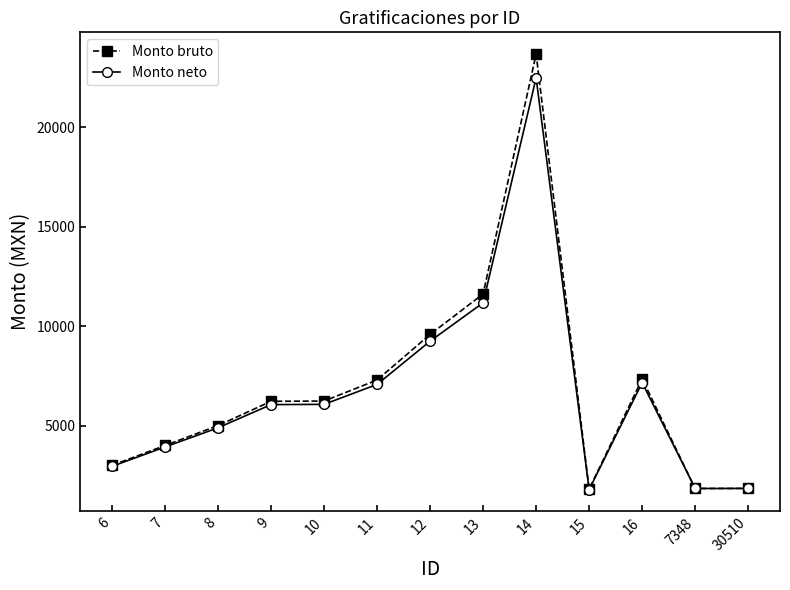

What is the difference between the maximum and second lowest values in the Monto bruto series?

21829.9